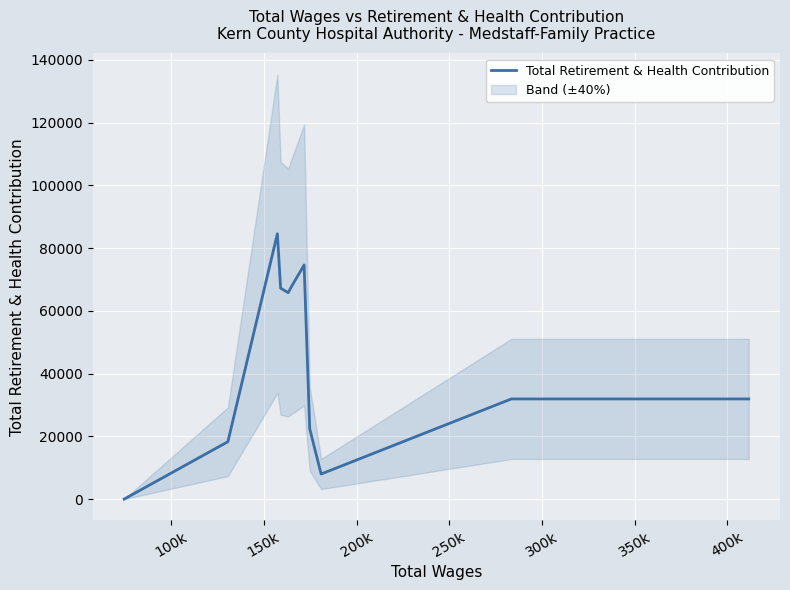

What is the label of the 10th point from the right?

150k